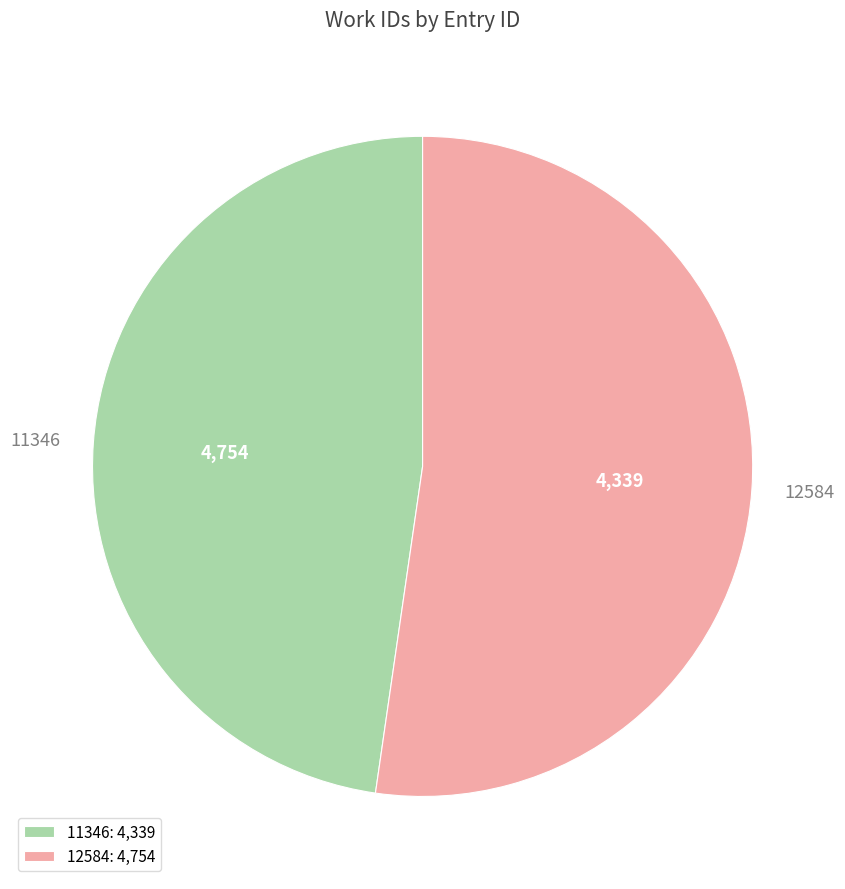

What is the ratio of the value at 11346 to the value at 12584?

0.9